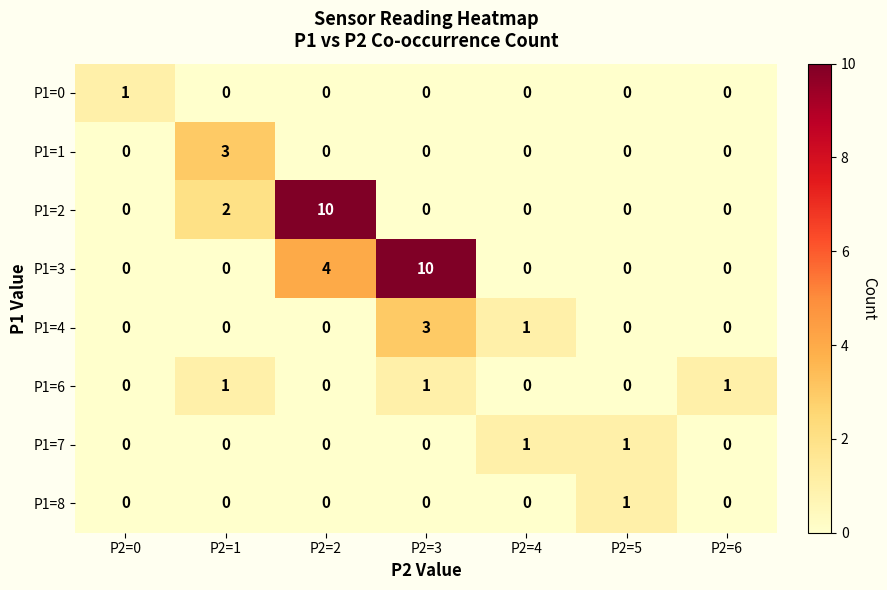

How many positive values does the P1=4 series have?

2